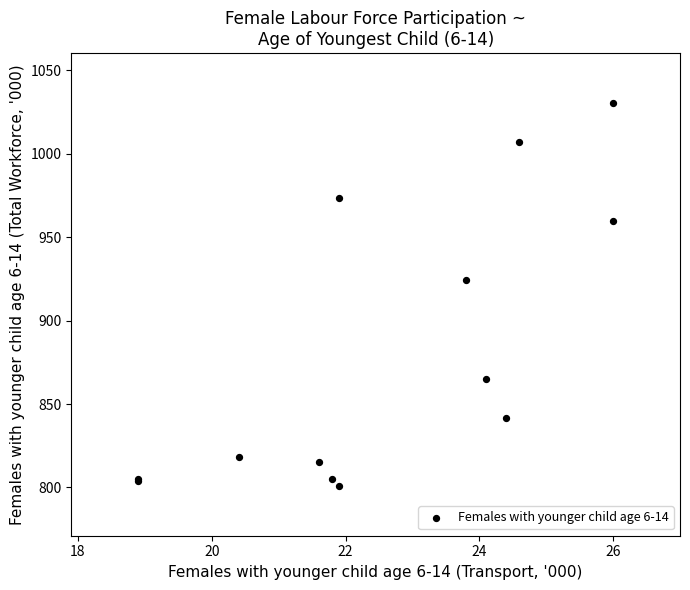

What Y value in the scatter plot is closest to 915?

924.3